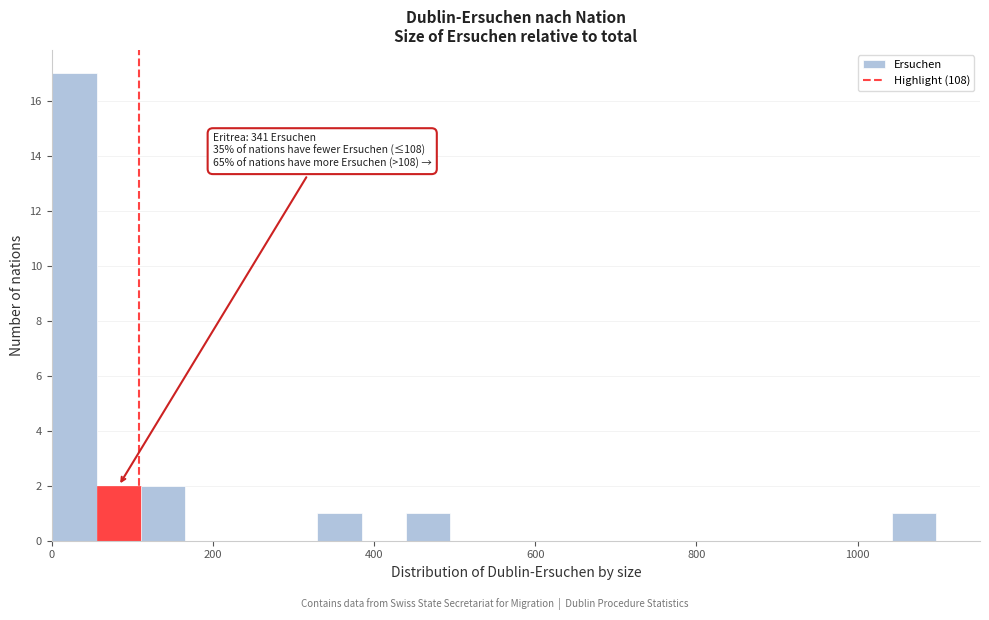

Read against the x-axis, roughly where is the centre of the tallest bar?

20